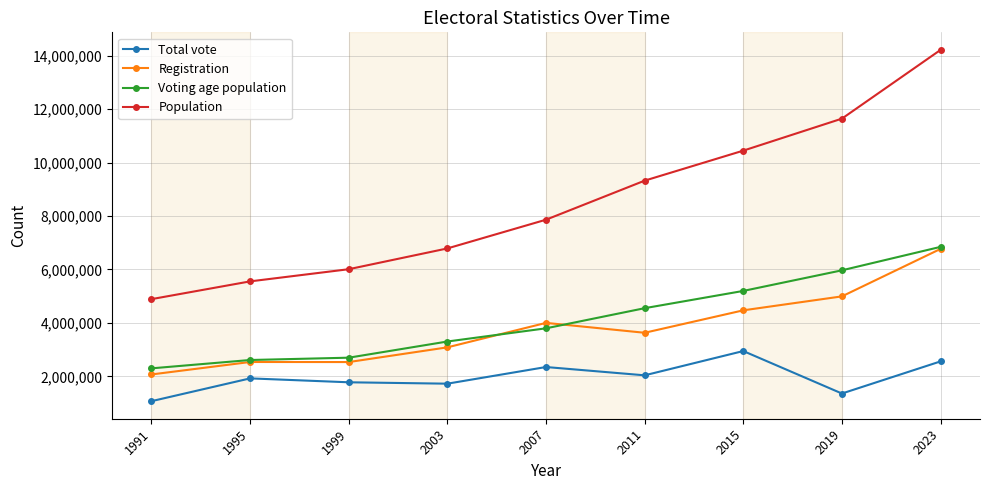

What value does the Total vote series have at 2019, to the nearest 10?

1355780